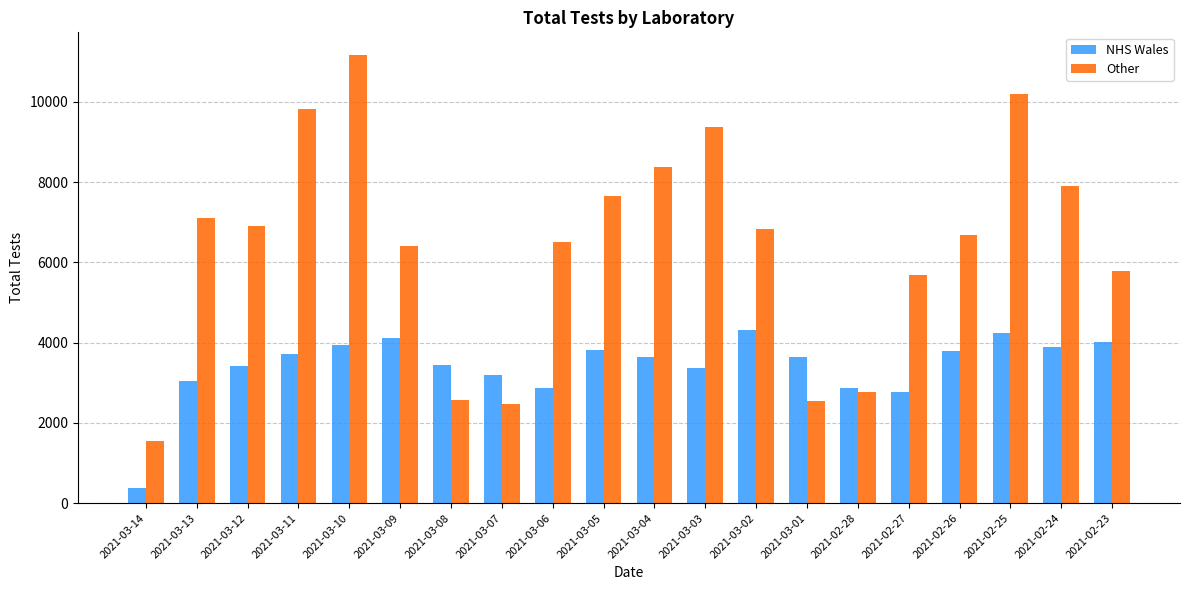

True or false: NHS Wales has a value of 371 at 2021-03-14.

True